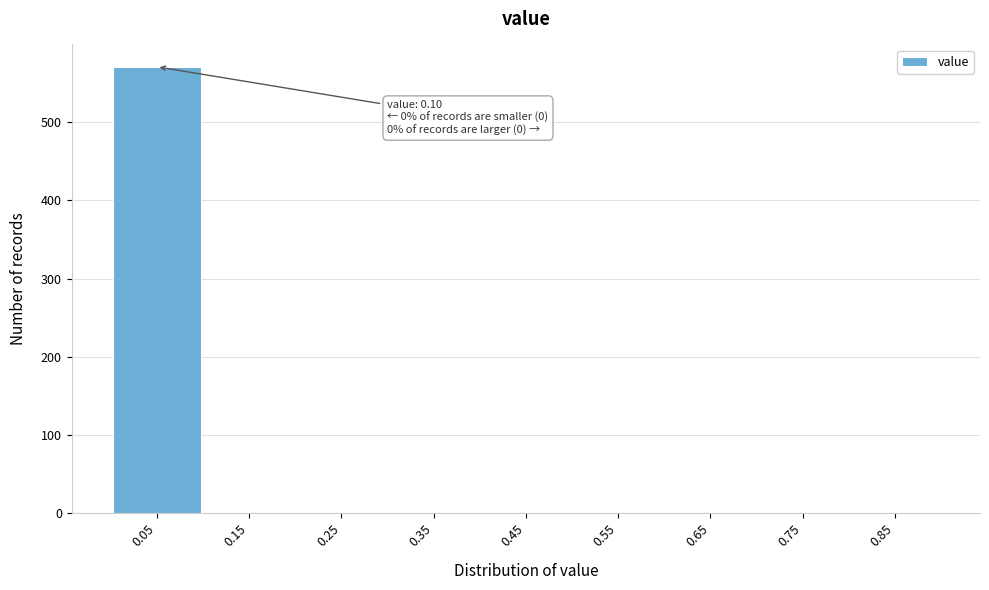

Reading left to right, list all the values displayed in this chart.

0.05=571	0.15=0	0.25=0	0.35=0	0.45=0	0.55=0	0.65=0	0.75=0	0.85=0